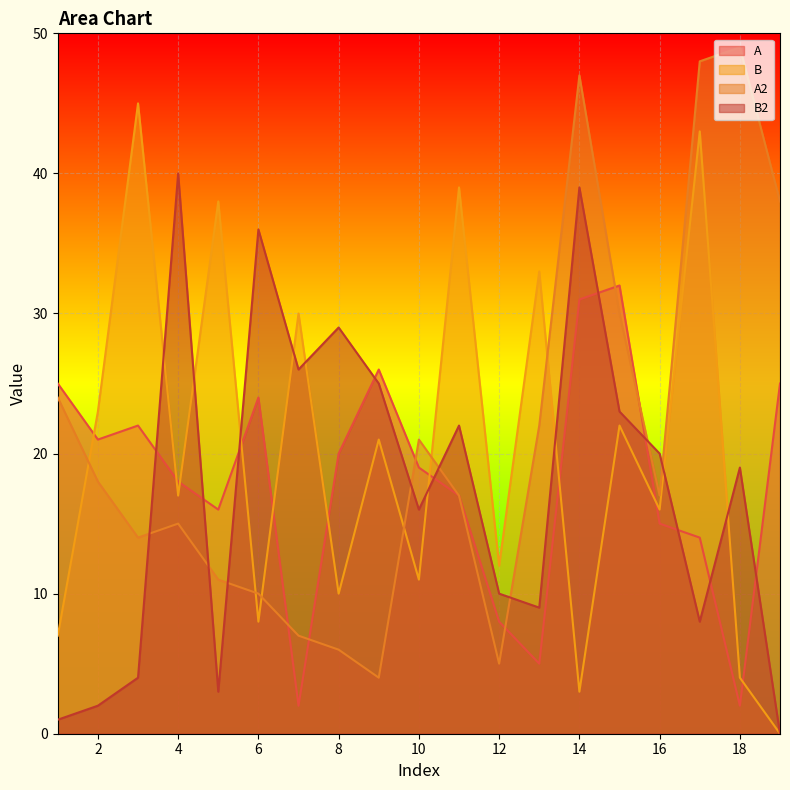

Reading right to left, transcribe all the data shown in this chart.

A: 25	2	14	15	32	31	5	8	17	19	26	20	2	24	16	18	22	21	25
B: 0	4	43	16	22	3	33	12	39	11	21	10	30	8	38	17	45	23	7
A2: 38	49	48	17	30	47	22	5	17	21	4	6	7	10	11	15	14	18	24
B2: 0	19	8	20	23	39	9	10	22	16	25	29	26	36	3	40	4	2	1